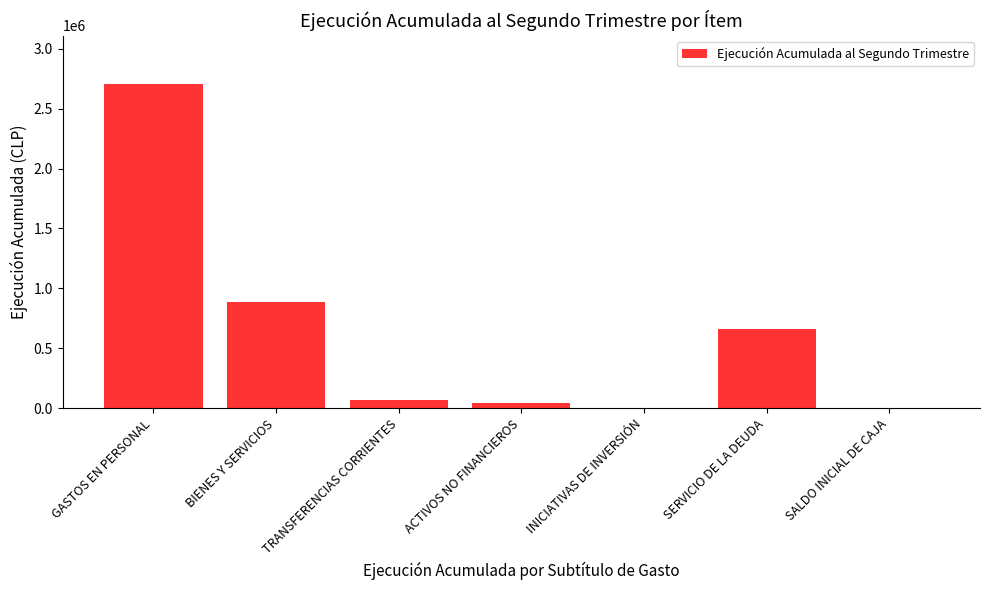

Reading left to right, extract all data points from this chart.

2703690	883584	65042	44066	0	659095	0